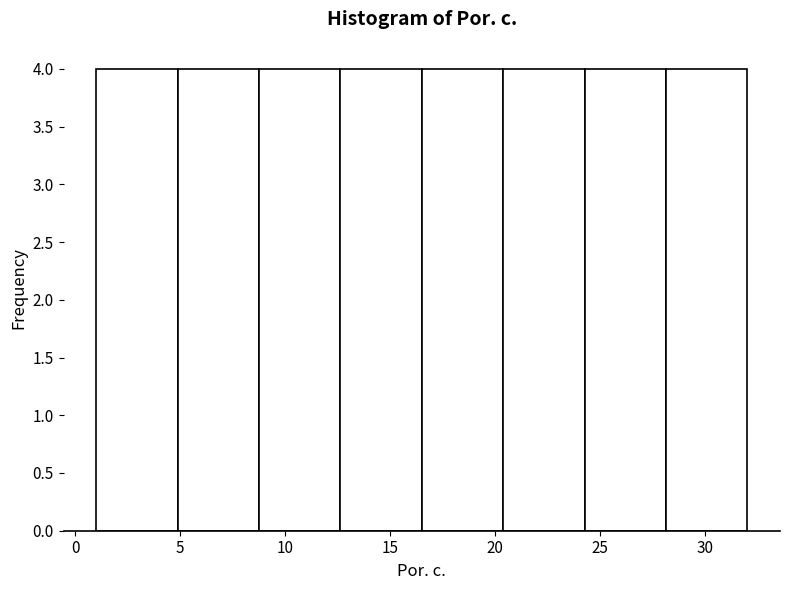

What is the height of the bar covering 12.5 to 16.5 on the x-axis? Neither the bar edges nor the heights are printed on the chart, so give them approximately, as read against the axes.

4